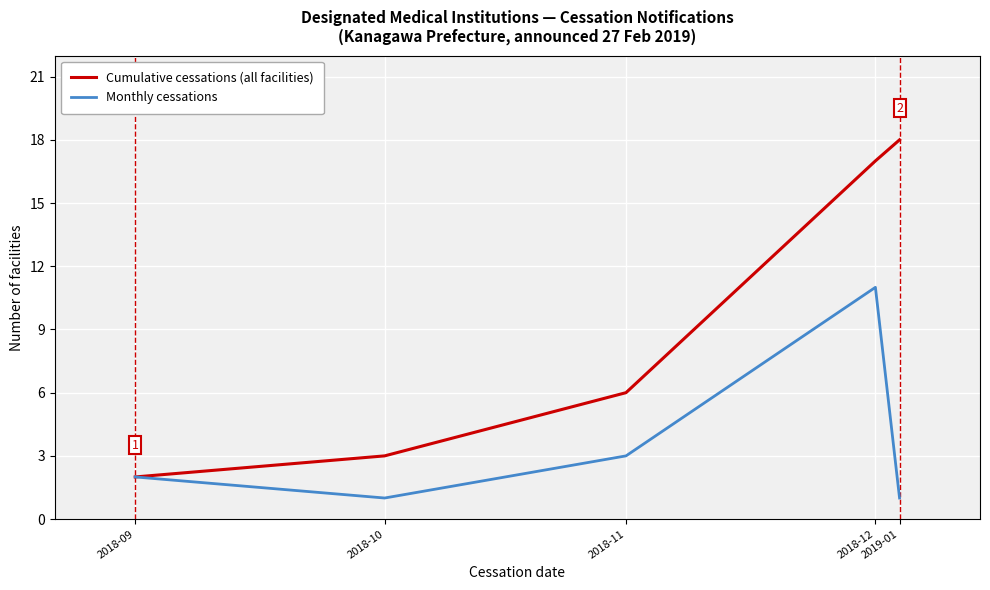

Reading right to left, what are all the values shown in this chart?

Cumulative cessations (all facilities): 18	17	6	3	2
Monthly cessations: 1	11	3	1	2